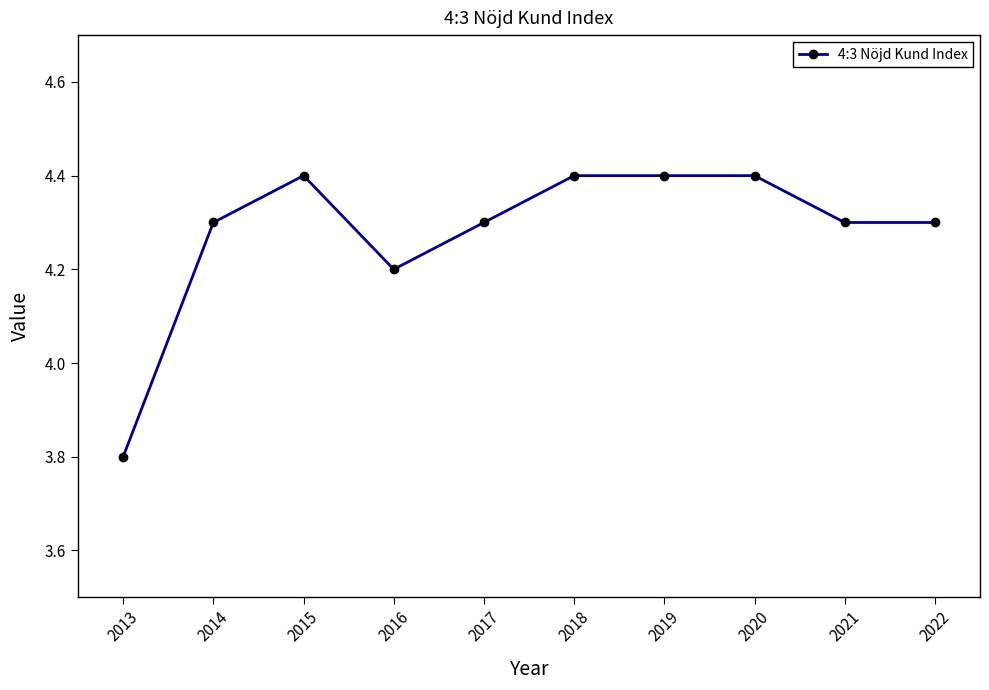

At which label does the data first exceed 4?

2014